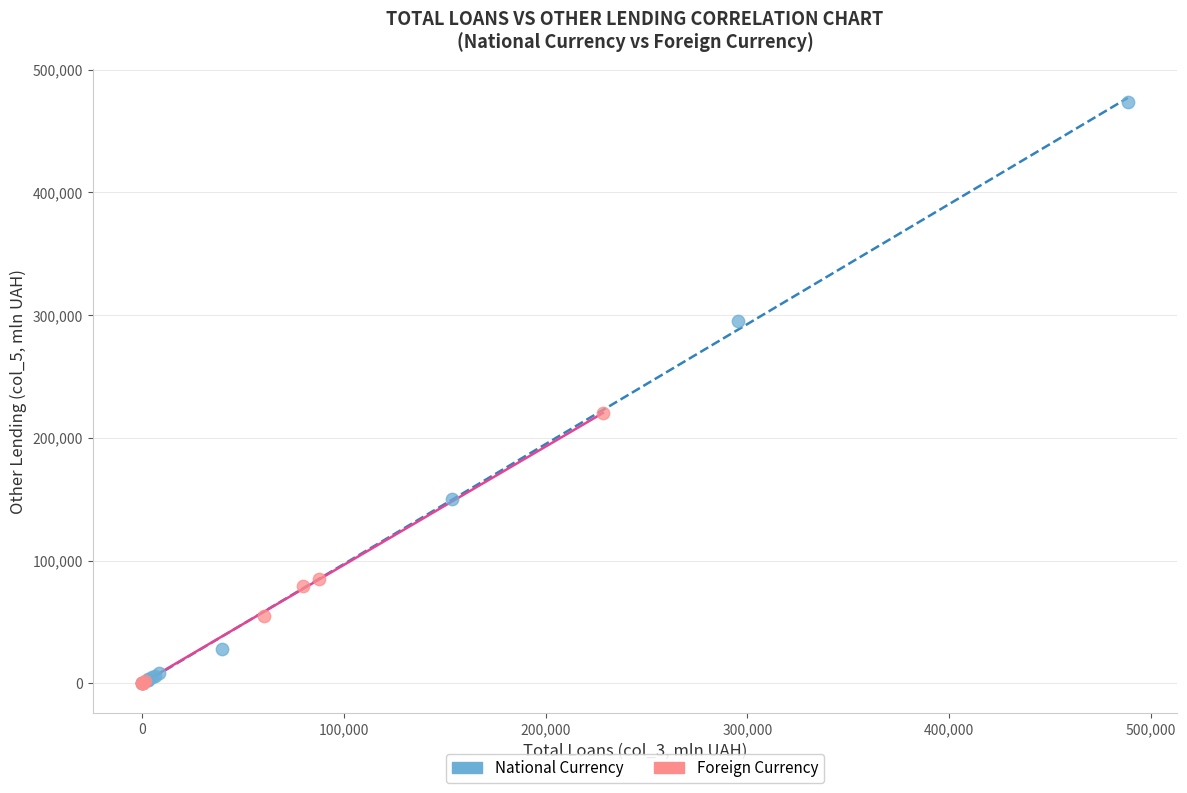

Which series reaches the maximum Y coordinate?

National Currency